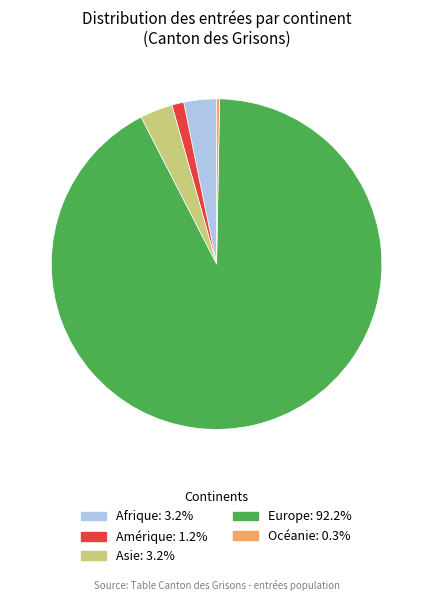

Is the sum of Asie and Océanie greater than half?

No